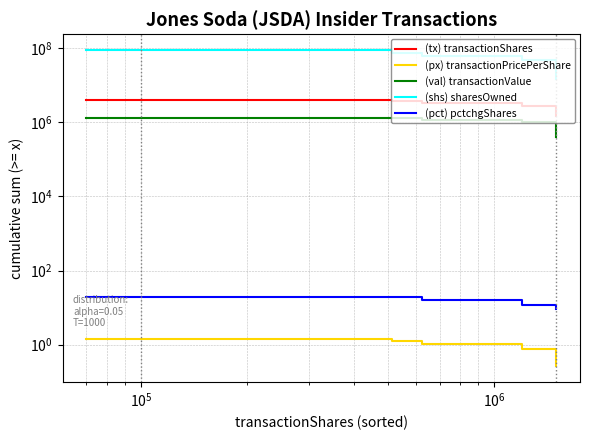

Which series has the largest range (max minus min)?

(shs) sharesOwned